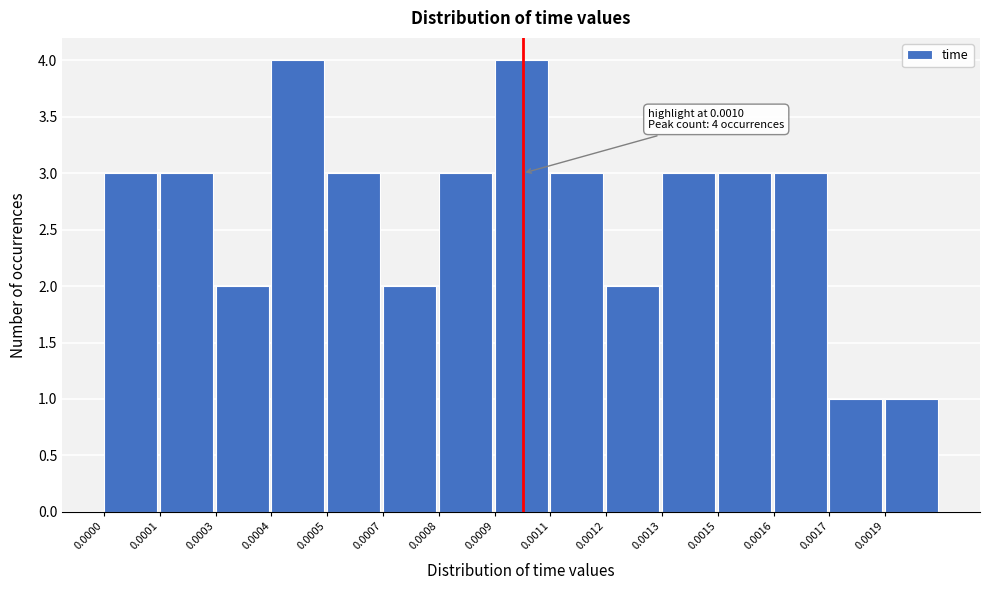

Reading right to left, extract all data points from this chart.

0.0019=1	0.0017=1	0.0016=3	0.0015=3	0.0013=3	0.0012=2	0.0011=3	0.0009=4	0.0008=3	0.0007=2	0.0005=3	0.0004=4	0.0003=2	0.0001=3	0.0000=3